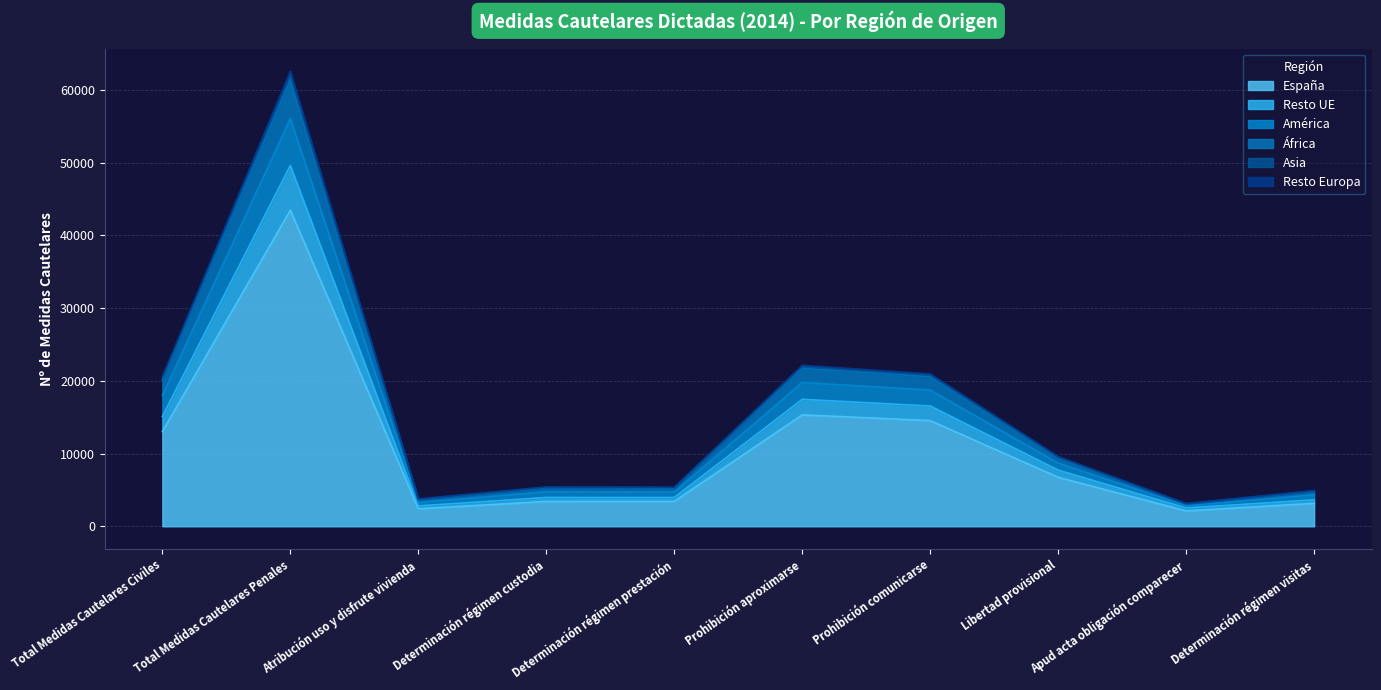

How many interior local peaks does the África series have?

3